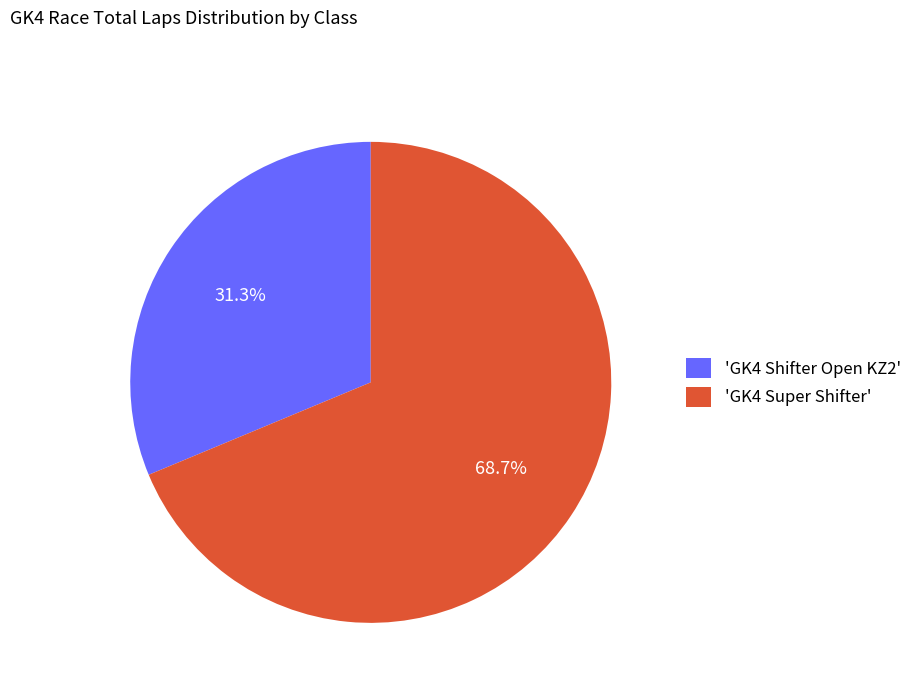

Between 'GK4 Shifter Open KZ2' and 'GK4 Super Shifter', which is larger?

'GK4 Super Shifter'